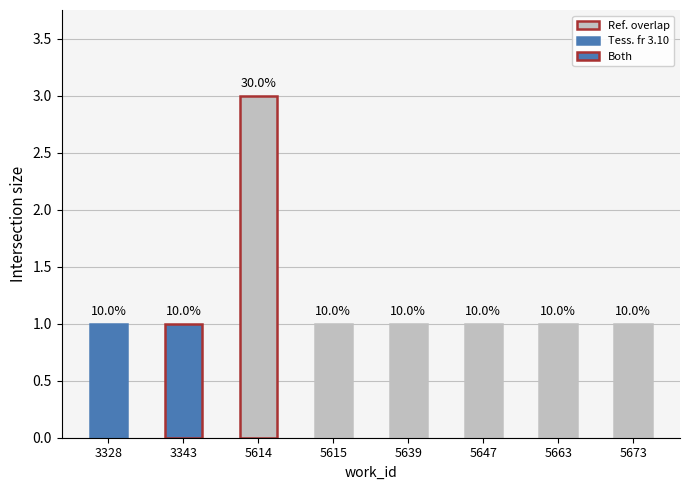

Are the bars horizontal?

No